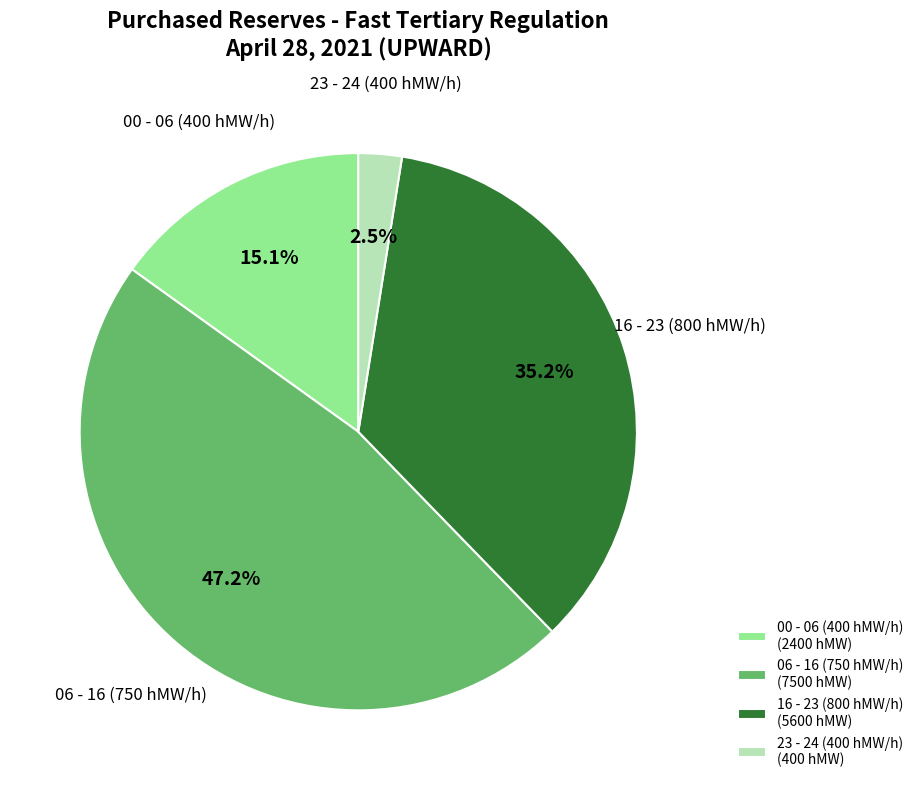

Rank the categories by value from highest to lowest.

06 - 16 (750 hMW/h) (7500 hMW), 16 - 23 (800 hMW/h) (5600 hMW), 00 - 06 (400 hMW/h) (2400 hMW), 23 - 24 (400 hMW/h) (400 hMW)